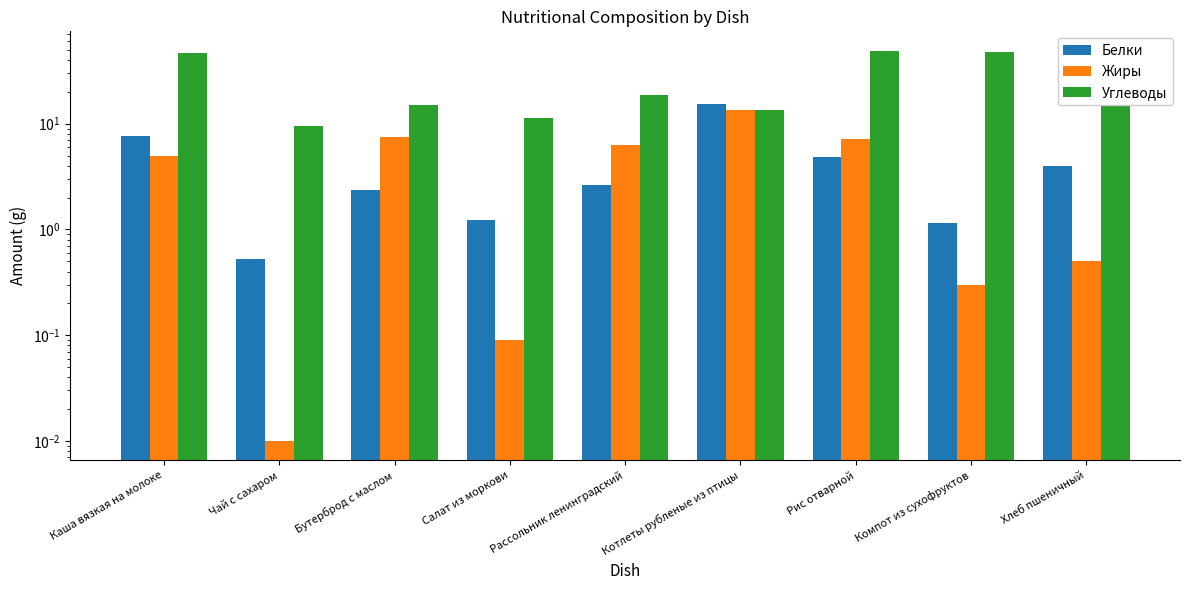

Where does the Белки series first go above 2?

Каша вязкая на молоке